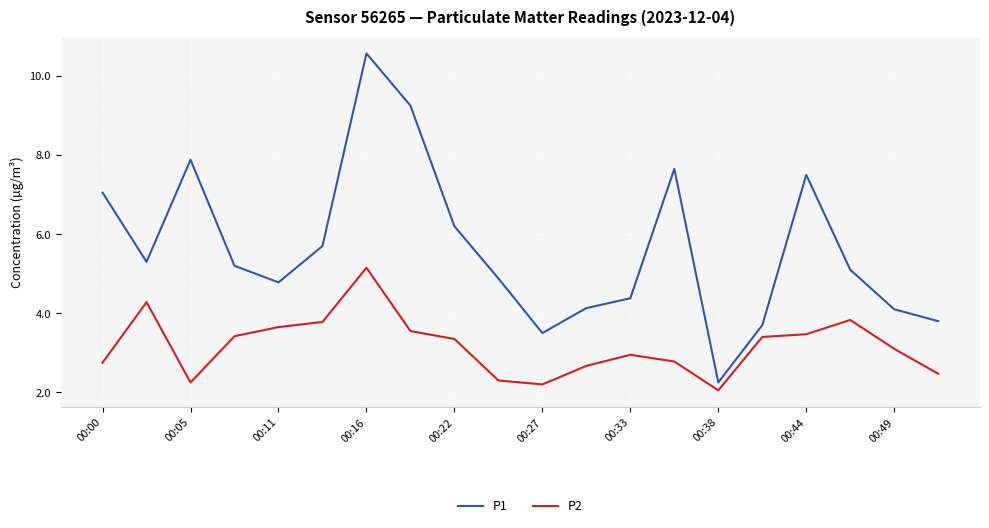

Does the chart display data point markers on the line(s)?

No